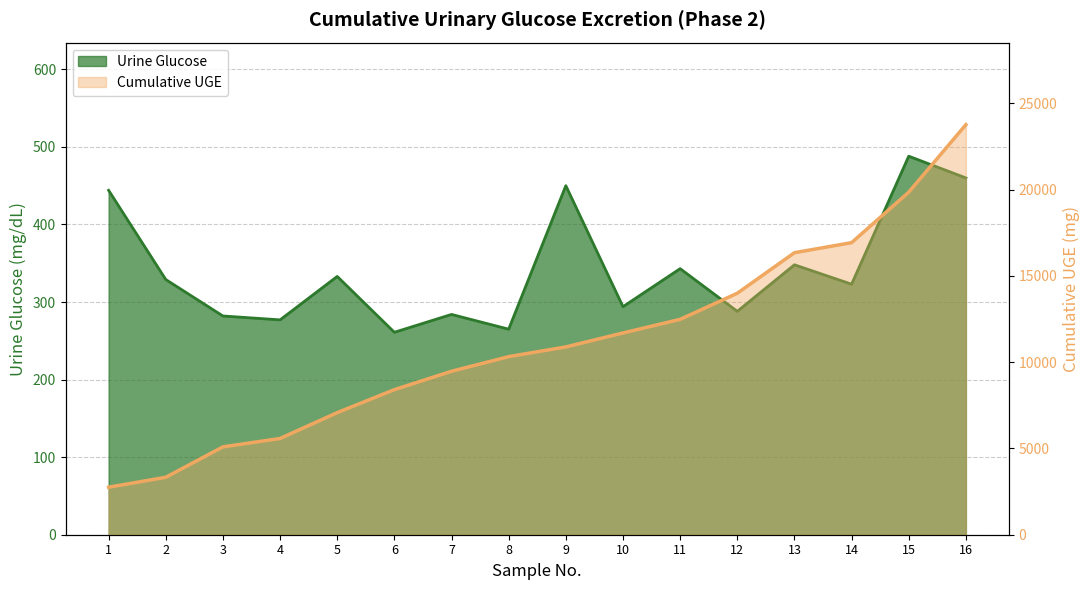

At which category does Urine Glucose reach its first local valley?

4